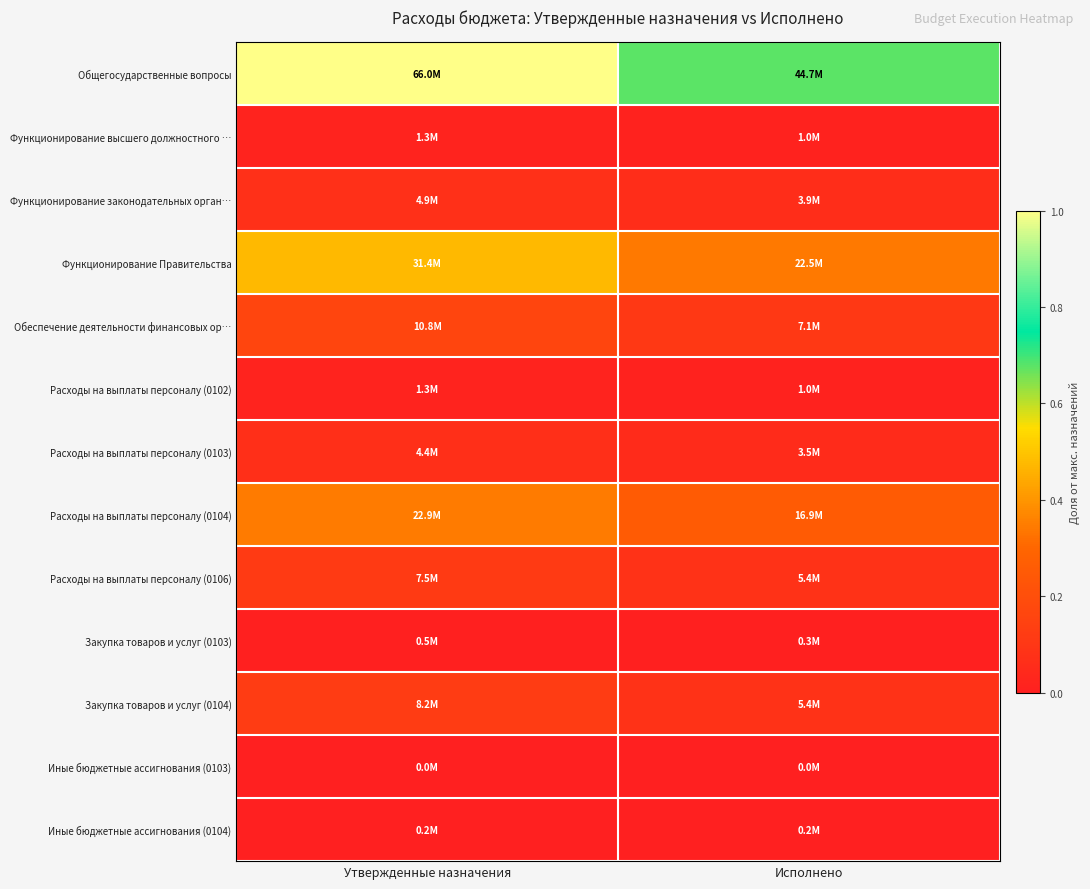

Which series changed the most between Утвержденные назначения and Исполнено?

Общегосударственные вопросы